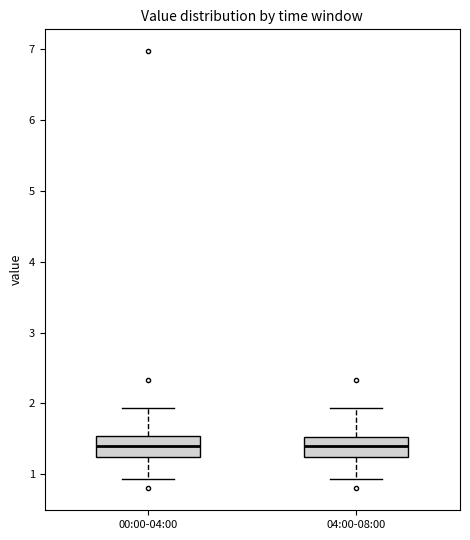

Reading left to right, read every box against the y-axis: the position of its median line, the range the box covers, and the ends of its whiskers. The values are not printed on the chart, so give them approximately, as read against the axis.

00:00-04:00: median 1.4, box 1.2 to 1.5, whiskers 0.9 to 1.9
04:00-08:00: median 1.4, box 1.2 to 1.5, whiskers 0.9 to 1.9